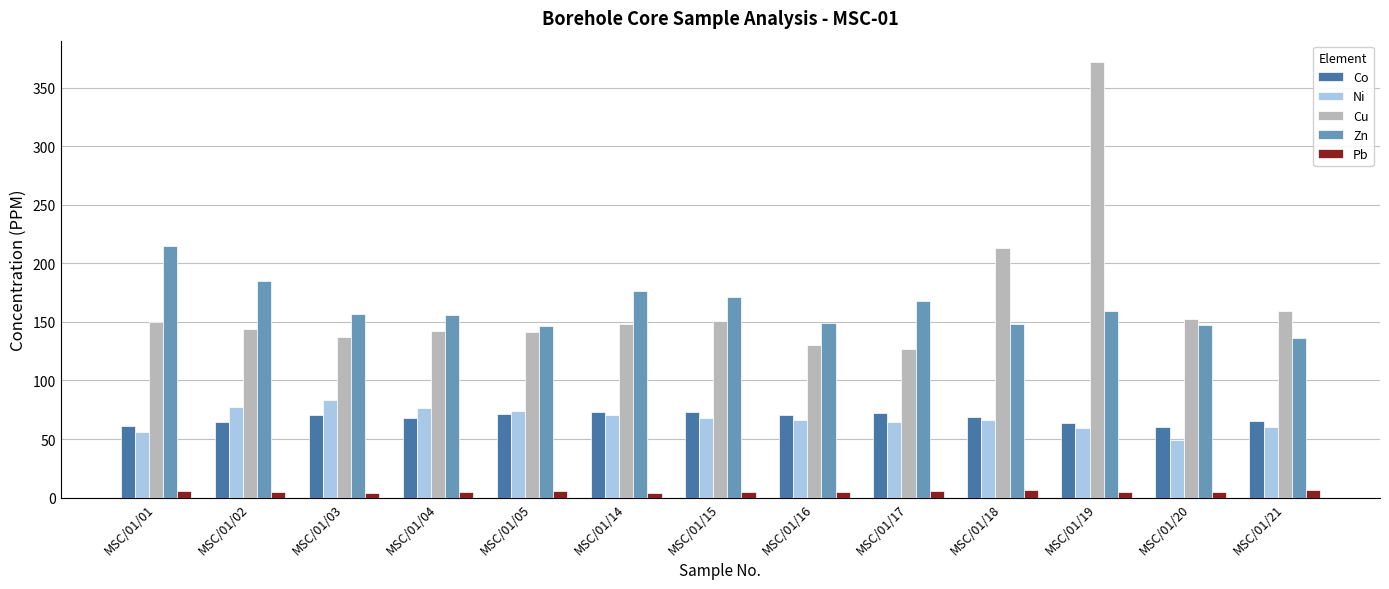

Rank the series by their maximum value, from lowest to highest.

Pb, Co, Ni, Zn, Cu